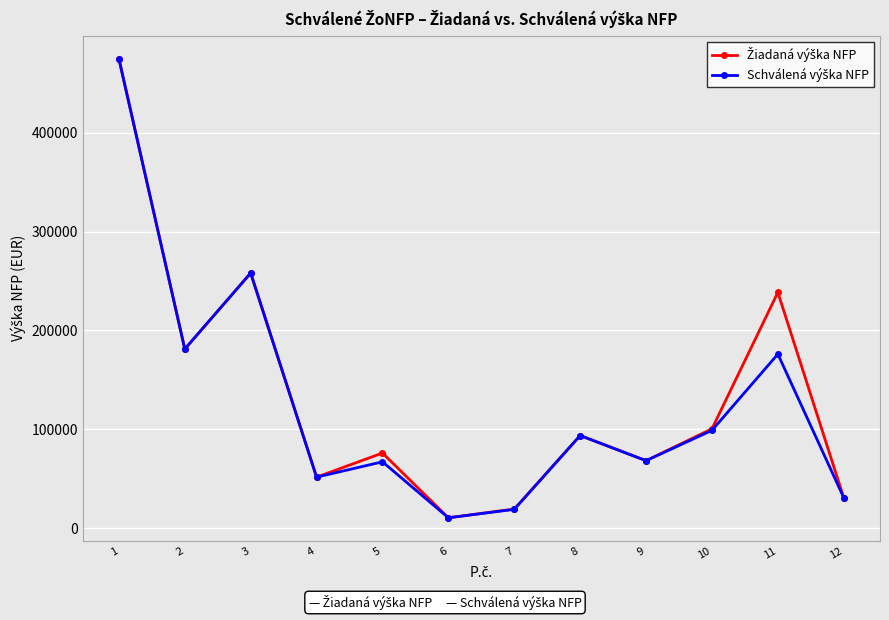

What is the maximum value shown in the chart?

475000.0